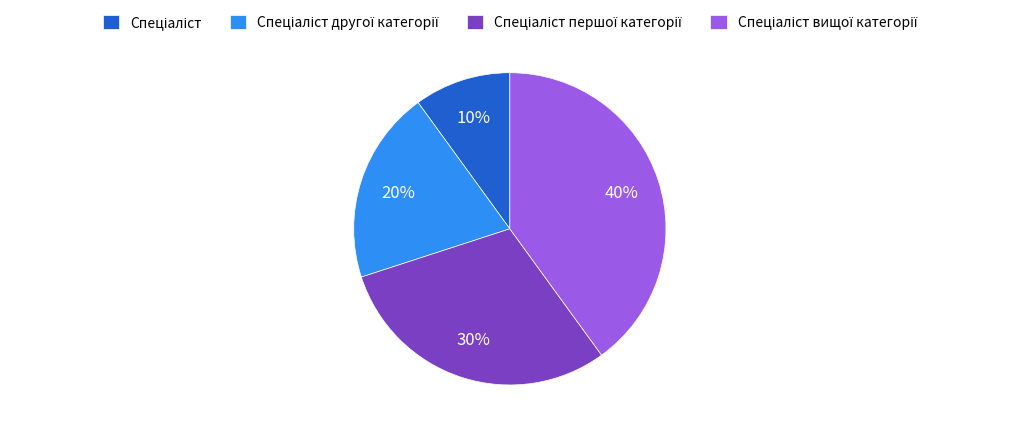

To the nearest percent, what is the average slice percentage?

25%